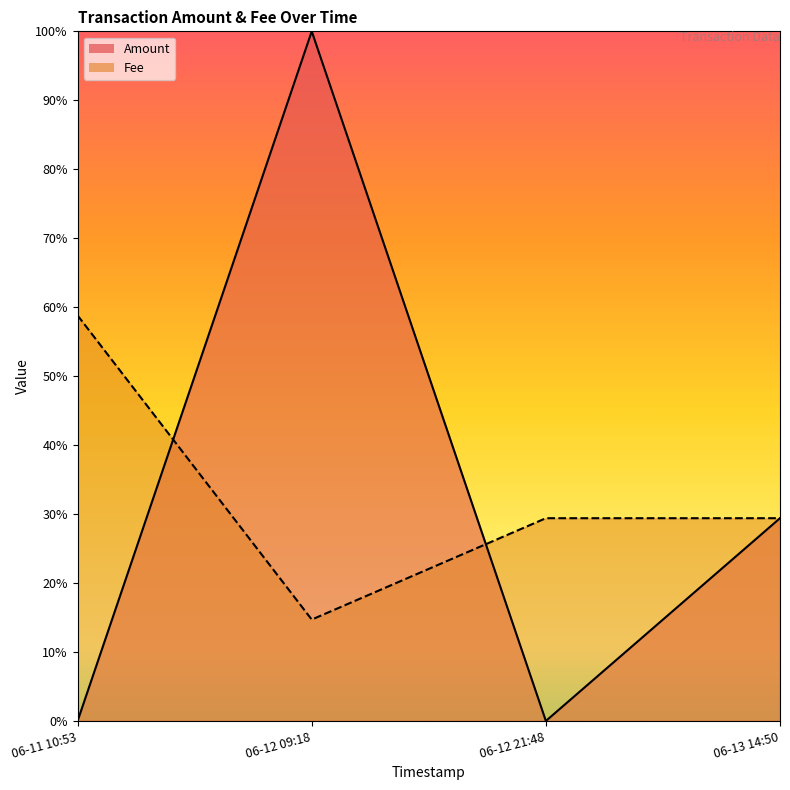

What are all the series names shown in the legend?

Amount, Fee